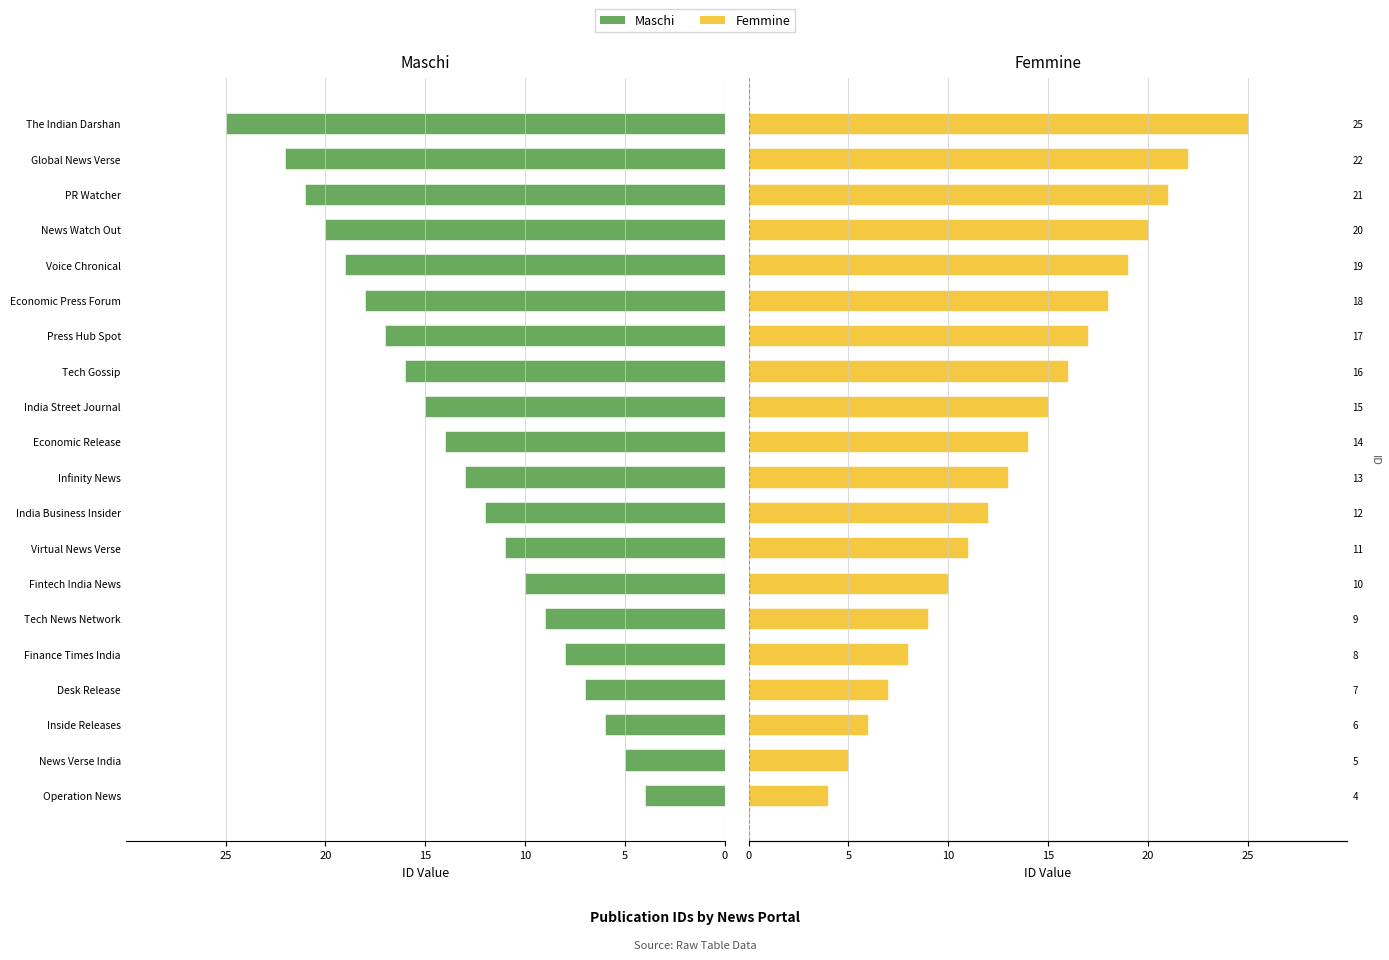

What are all the series names shown in the legend?

Maschi, Femmine